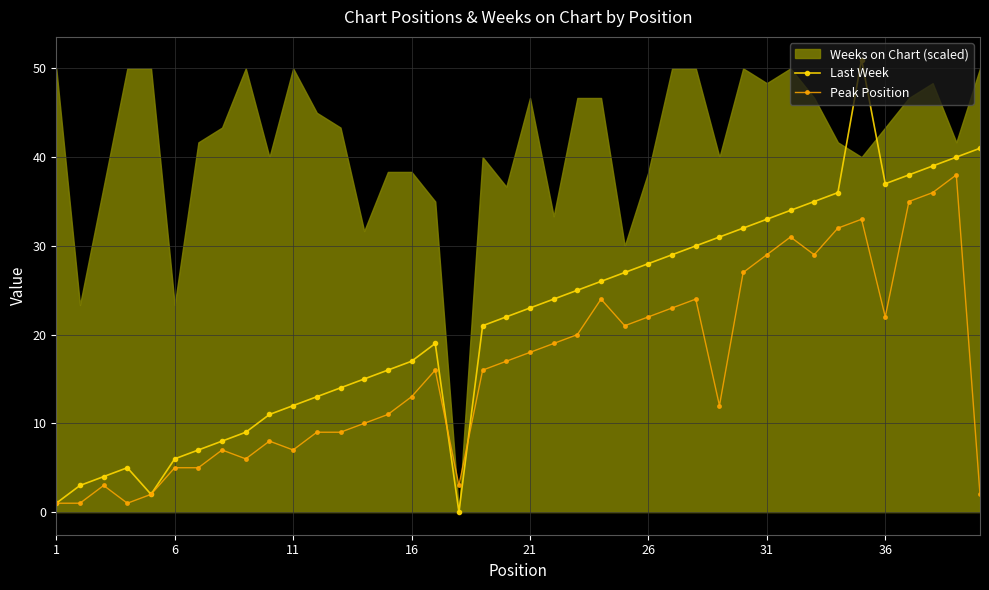

What is the value of the Peak Position point at the 20th from the left?

17